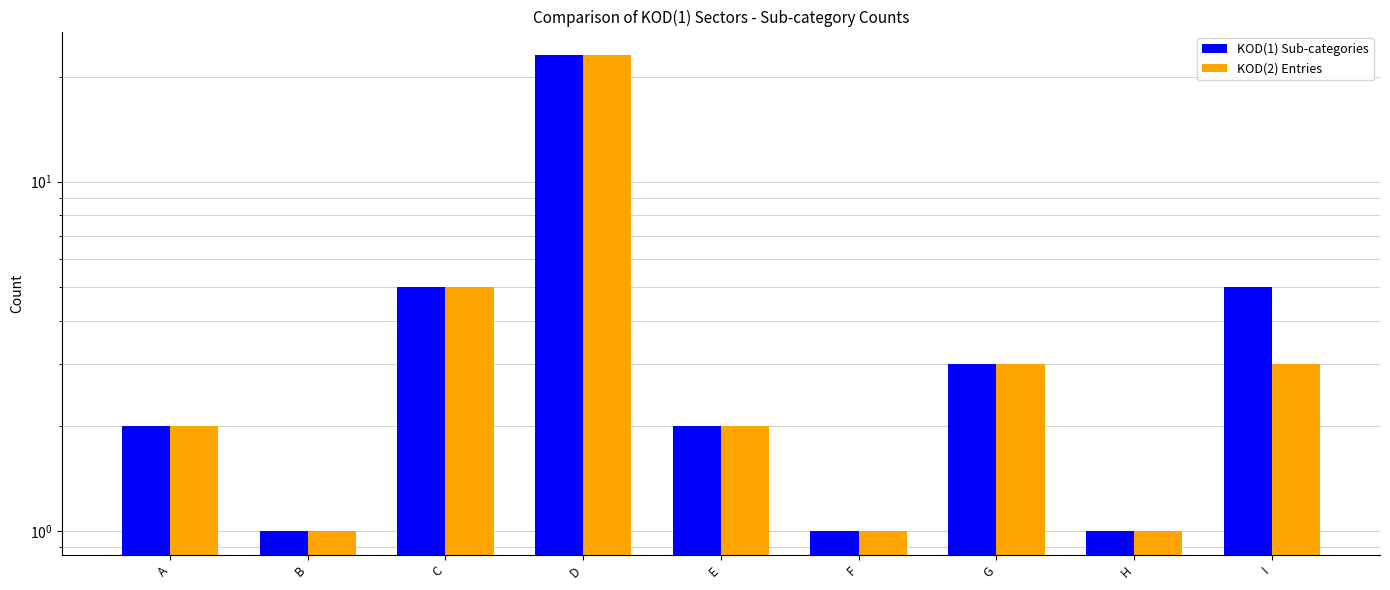

Is the value of KOD(2) Entries at H greater than the value of KOD(1) Sub-categories at G?

No